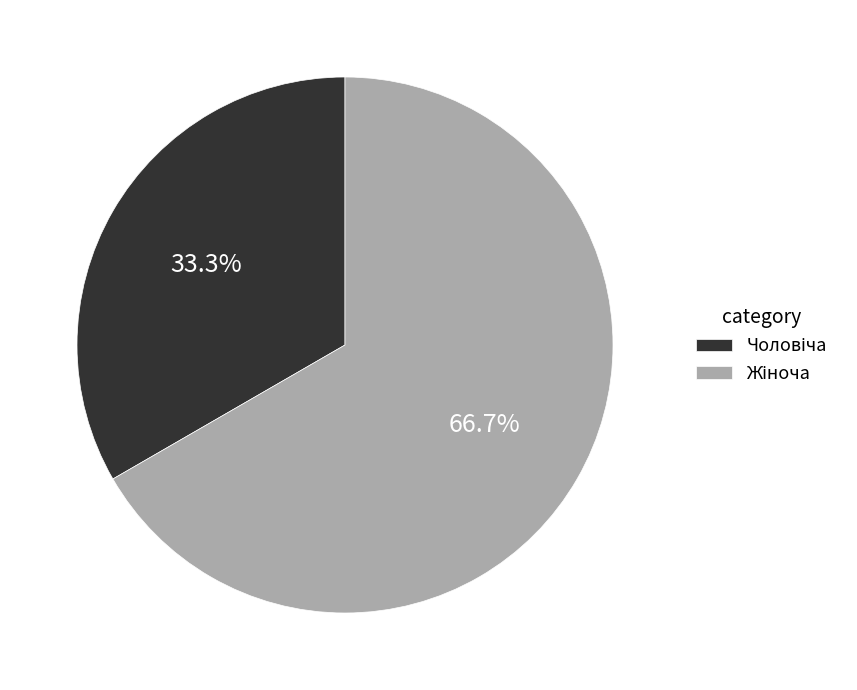

Count the number of slices in the pie.

2